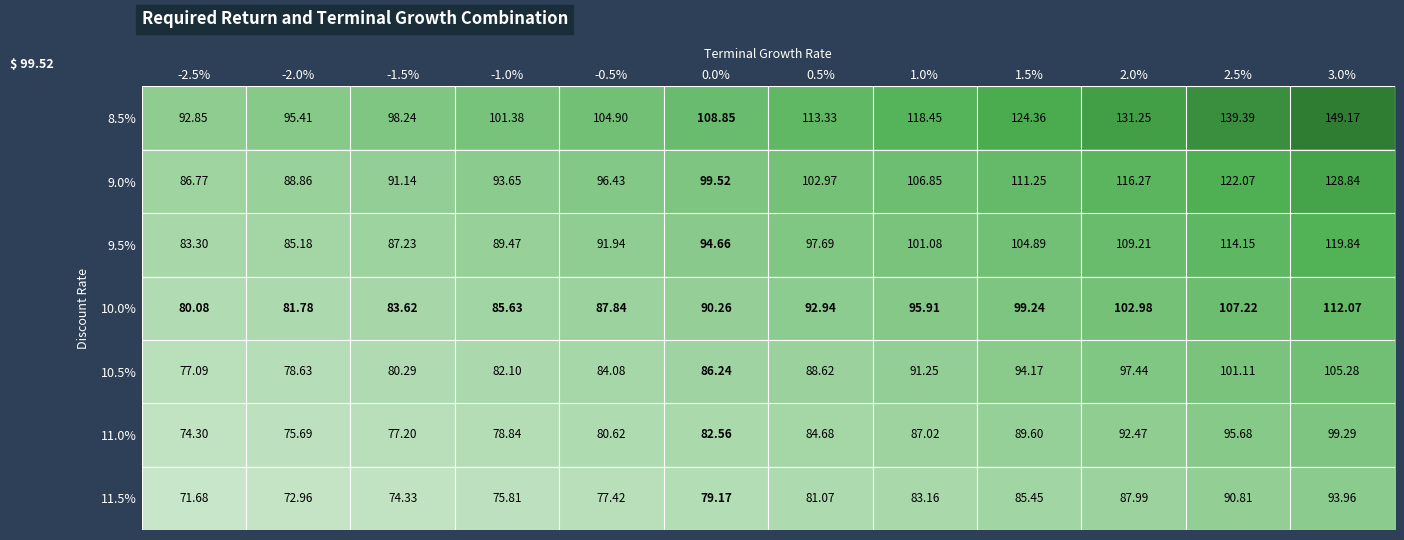

Is the value of 10.0% at -2.5% greater than the value of 8.5% at 0.0%?

No